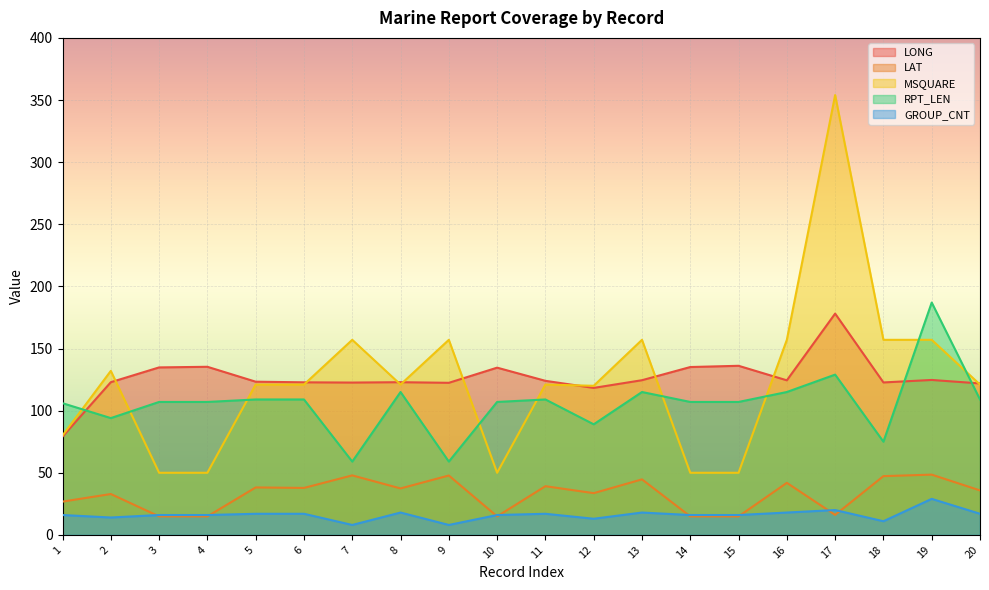

What is the greatest value displayed?

354.0